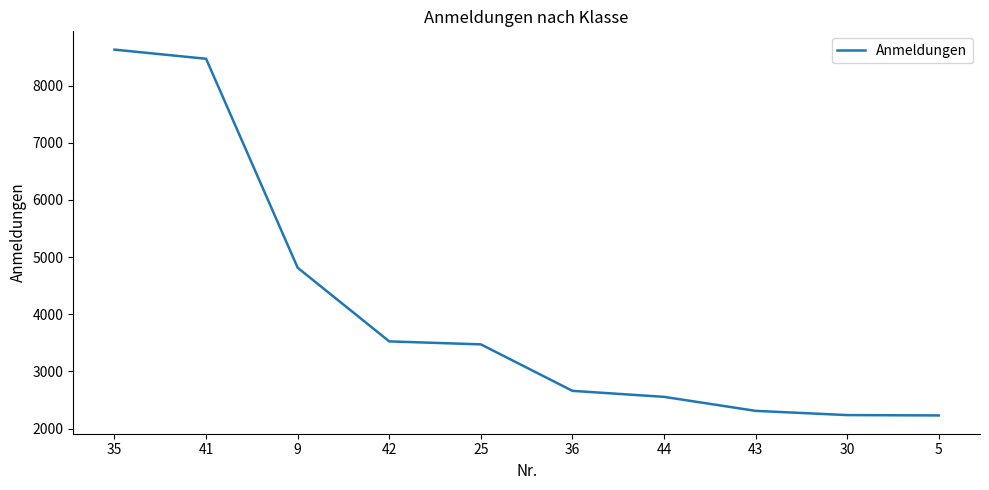

What is the change in value from 25 to 30?

-1237